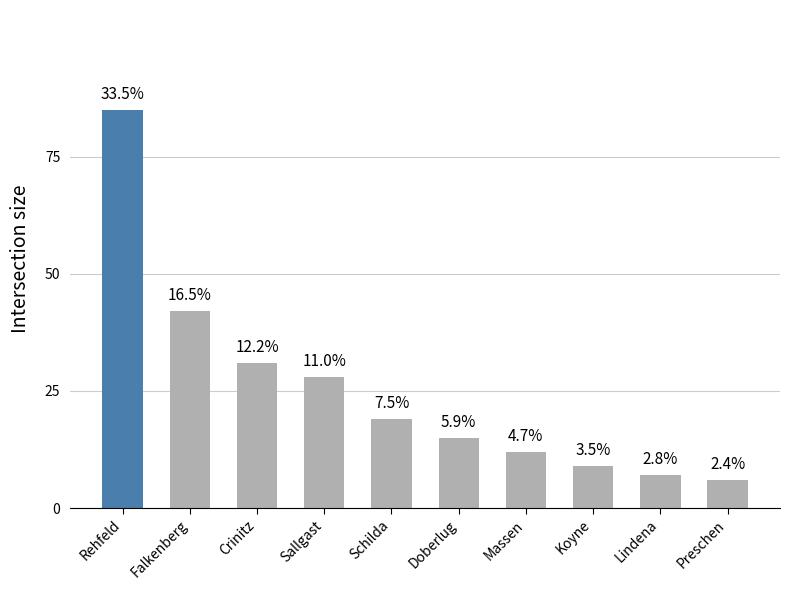

Are the bars horizontal?

No